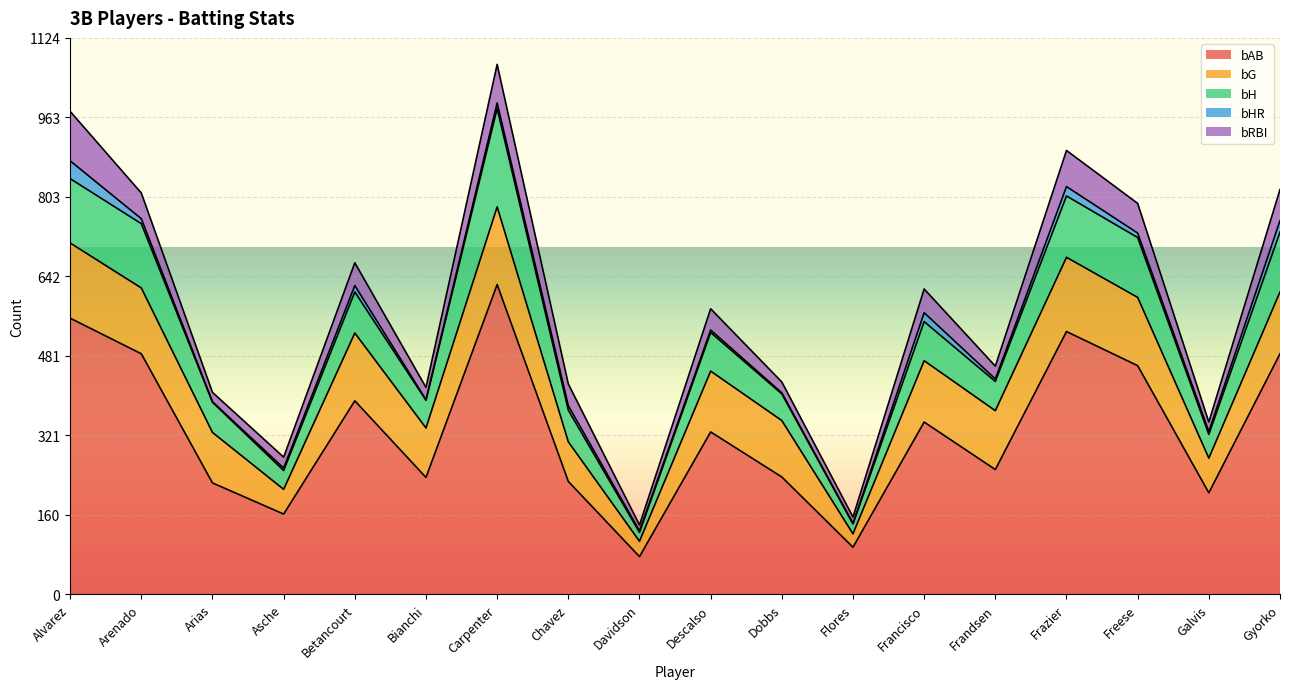

Between Arenado and Davidson, which is larger?

Arenado